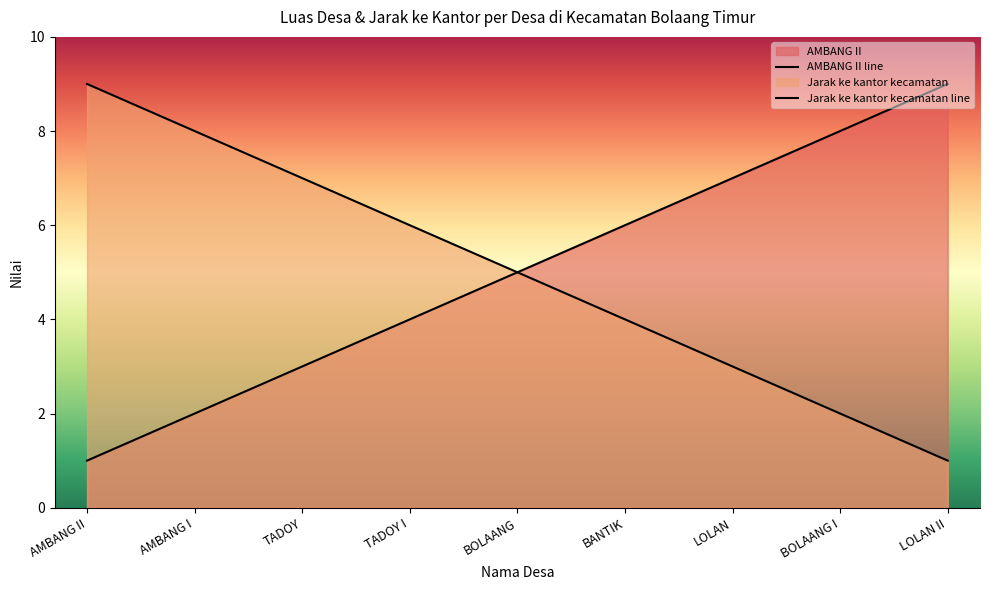

Reading left to right, what are all the values shown in this chart?

AMBANG II: AMBANG II=1	AMBANG I=2	TADOY=3	TADOY I=4	BOLAANG=5	BANTIK=6	LOLAN=7	BOLAANG I=8	LOLAN II=9
Jarak ke kantor kecamatan: AMBANG II=9	AMBANG I=8	TADOY=7	TADOY I=6	BOLAANG=5	BANTIK=4	LOLAN=3	BOLAANG I=2	LOLAN II=1